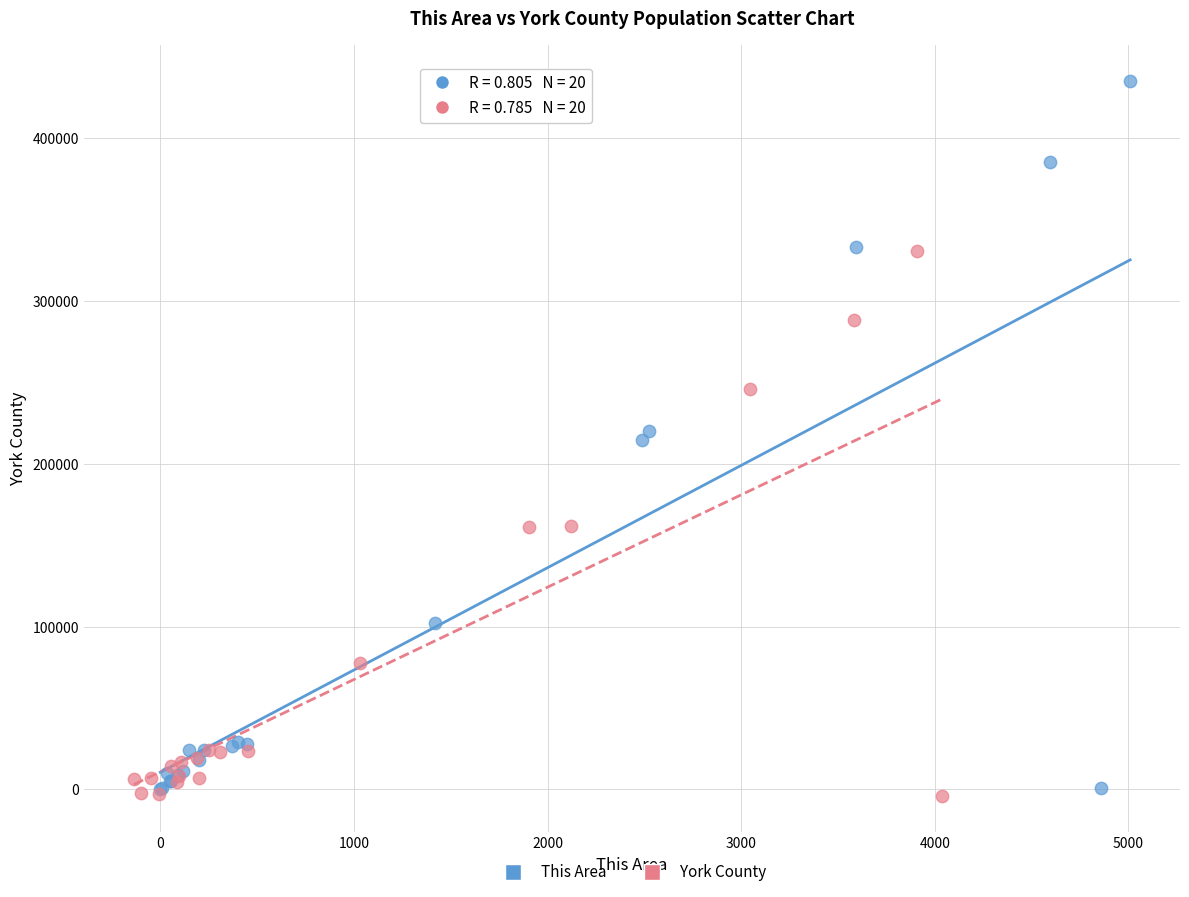

Which series contains the highest Y value?

This Area